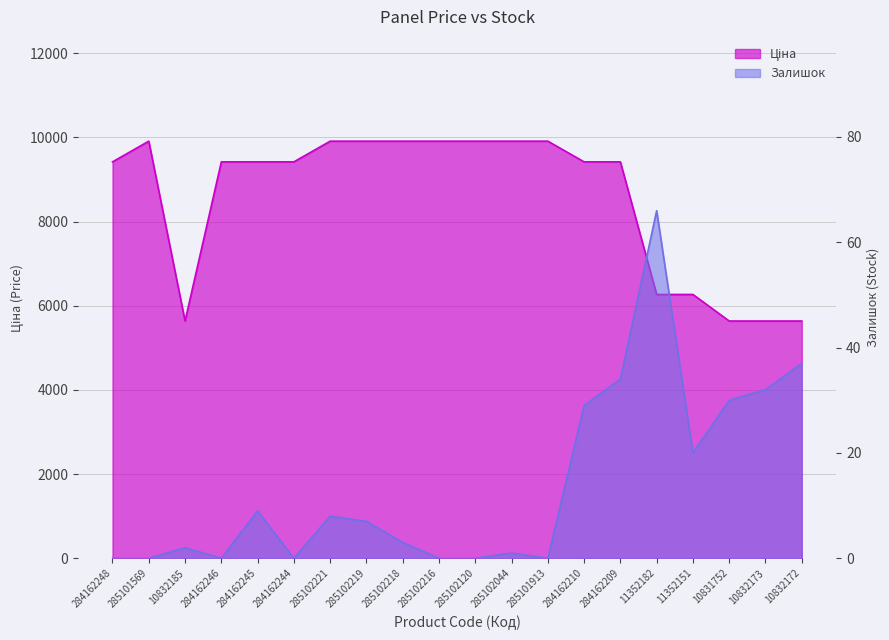

What is the label of the 14th point from the left?

284162210